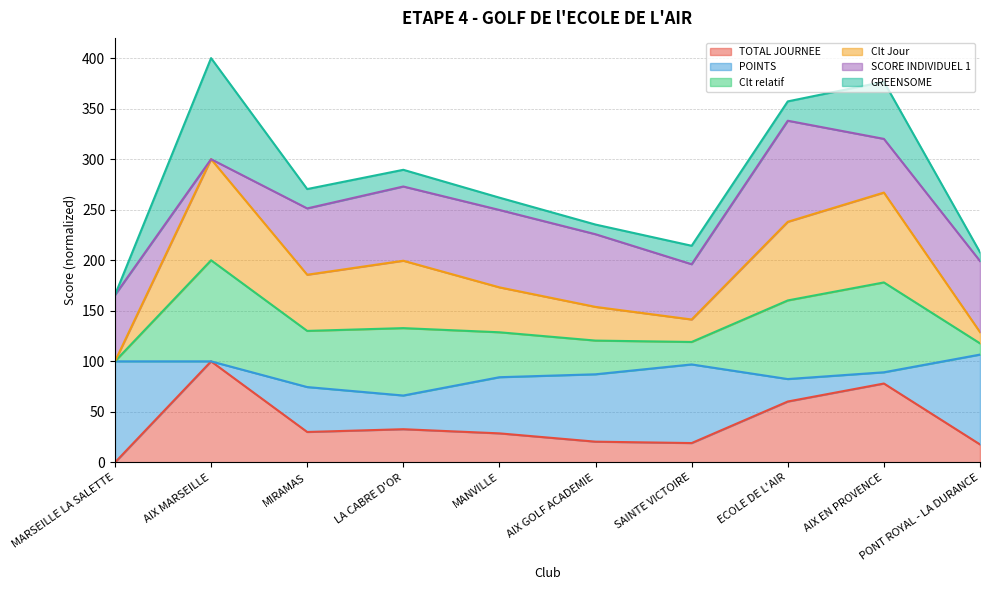

Is the value of TOTAL JOURNEE at MIRAMAS greater than the value of Clt relatif at LA CABRE D'OR?

No